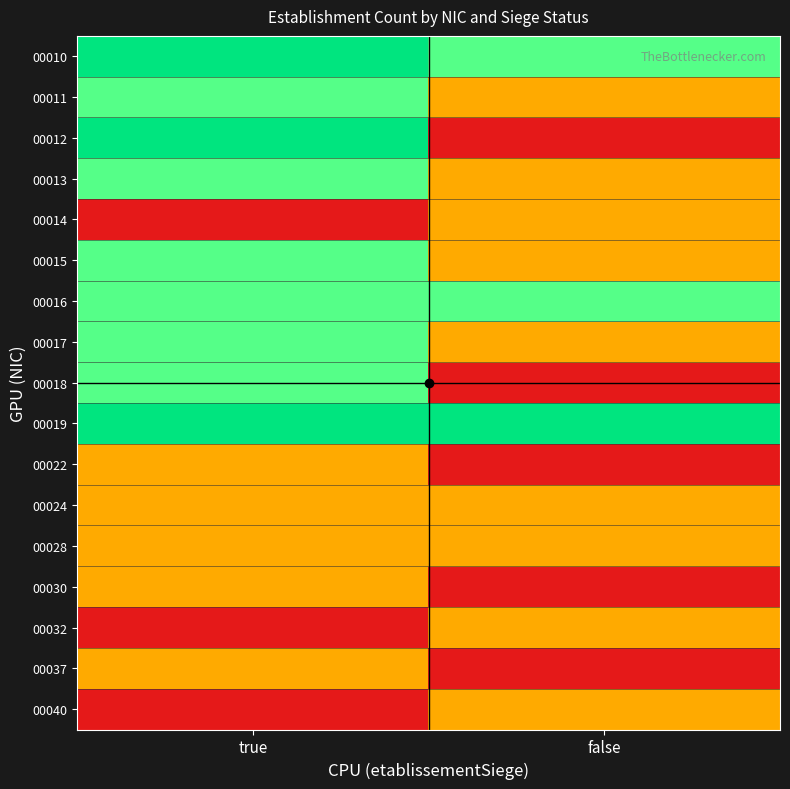

What is the total value across all series at false?

16